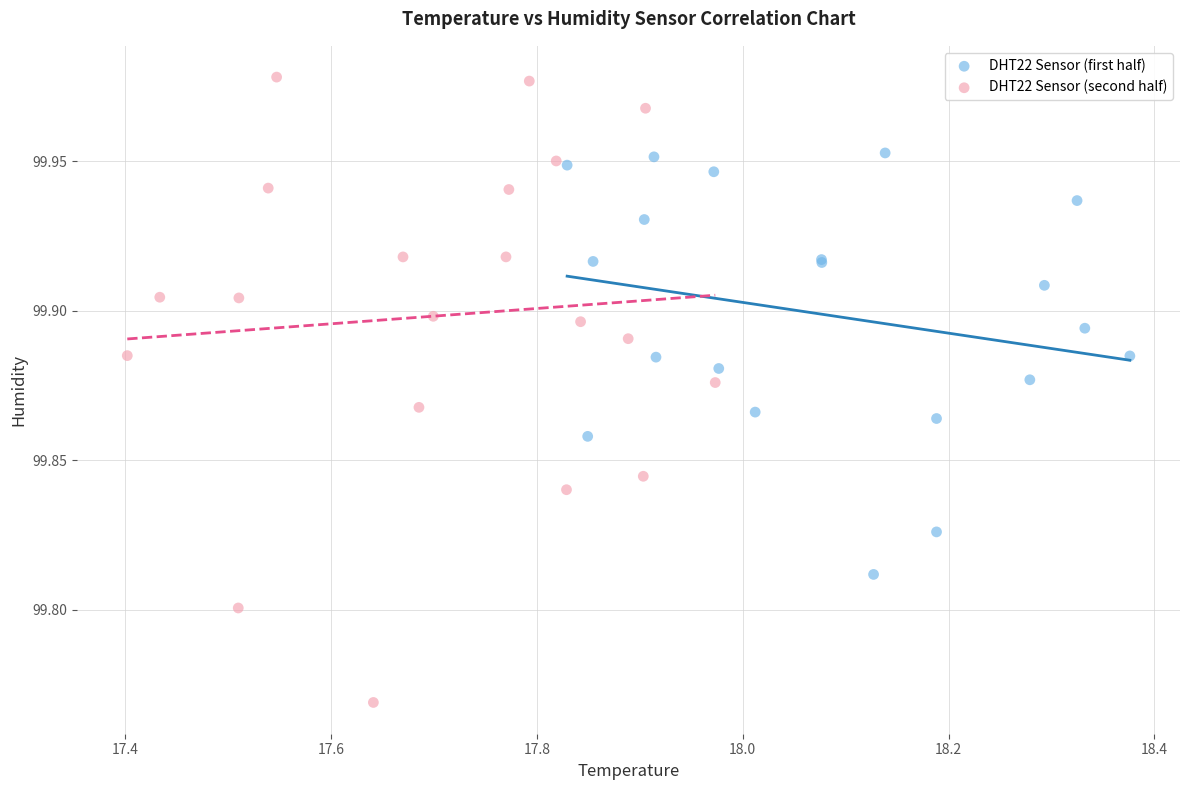

Which series contains the lowest Y value?

DHT22 Sensor (second half)